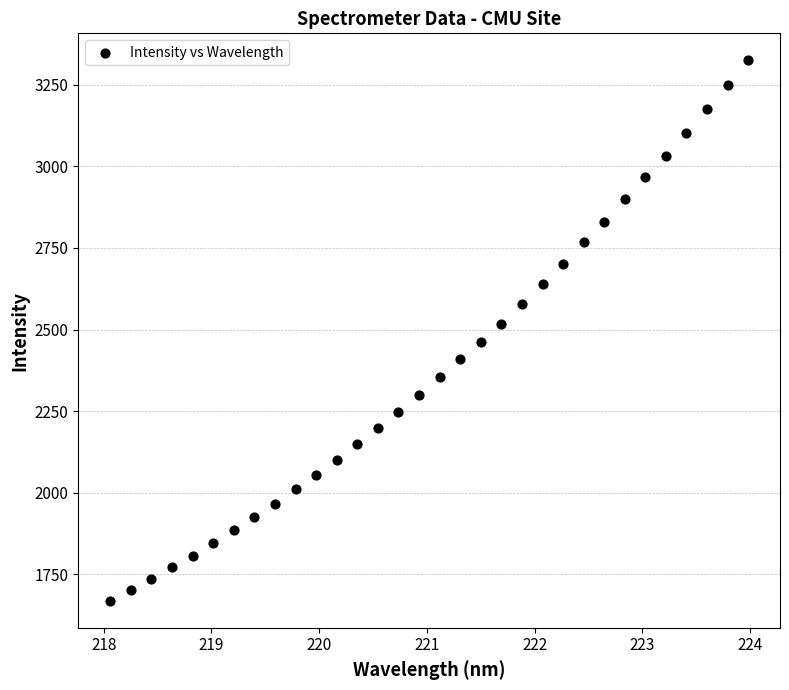

What is the range of X values (max minus min)?

5.9